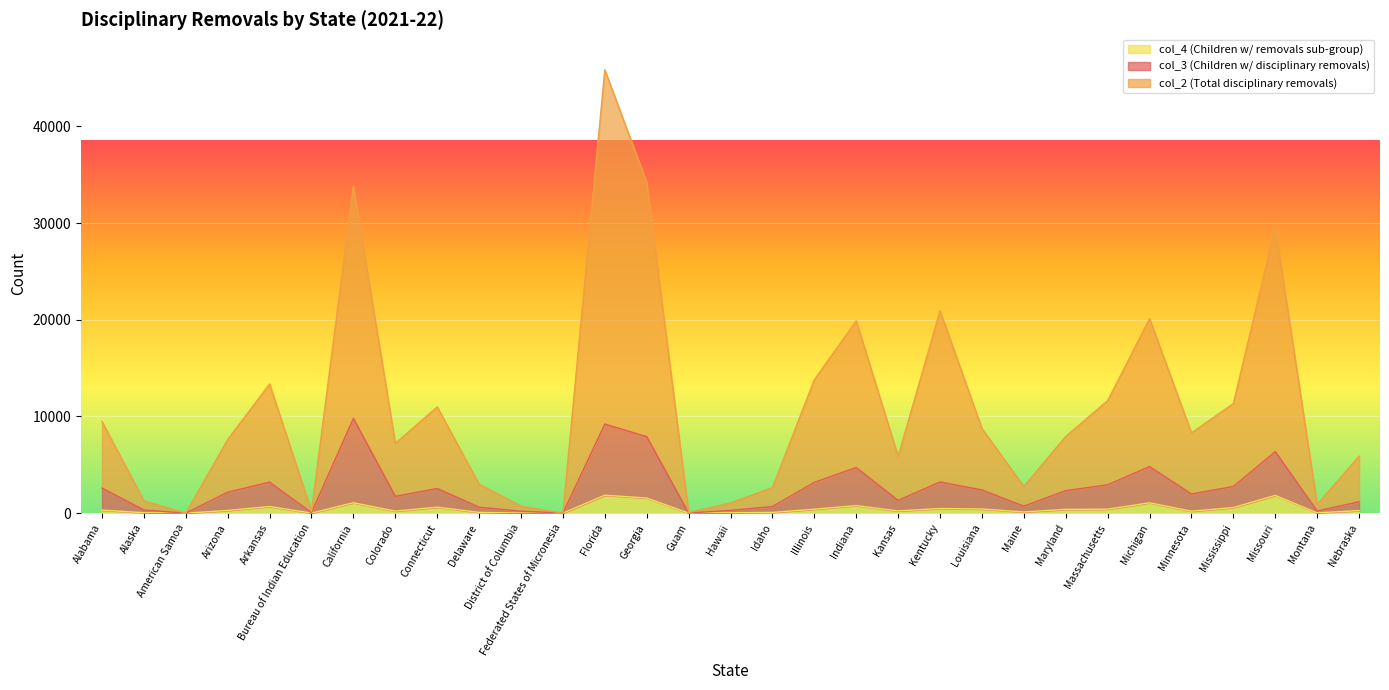

True or false: col_4 (Children w/ removals sub-group) and col_2 (Total disciplinary removals) cross at least once.

False